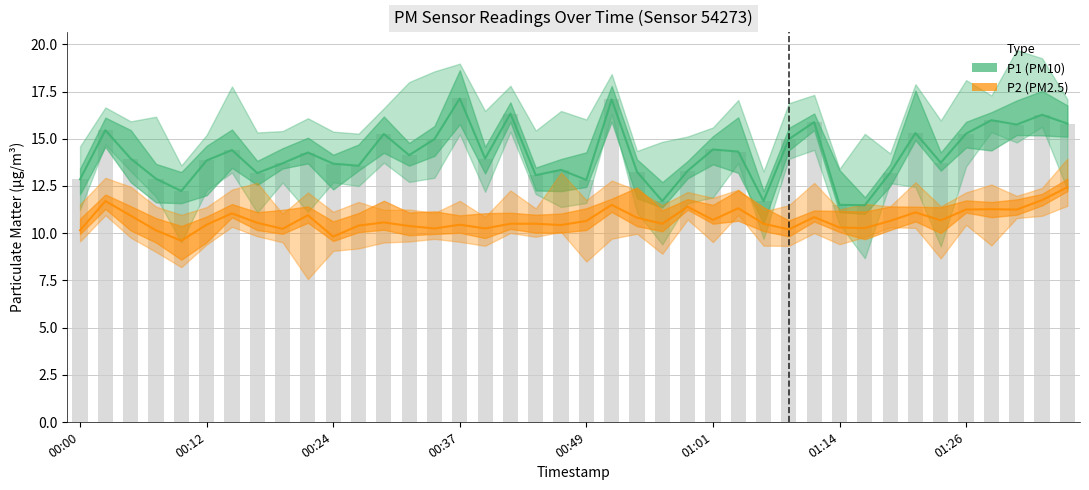

How many values in the P2 series exceed 10?

38